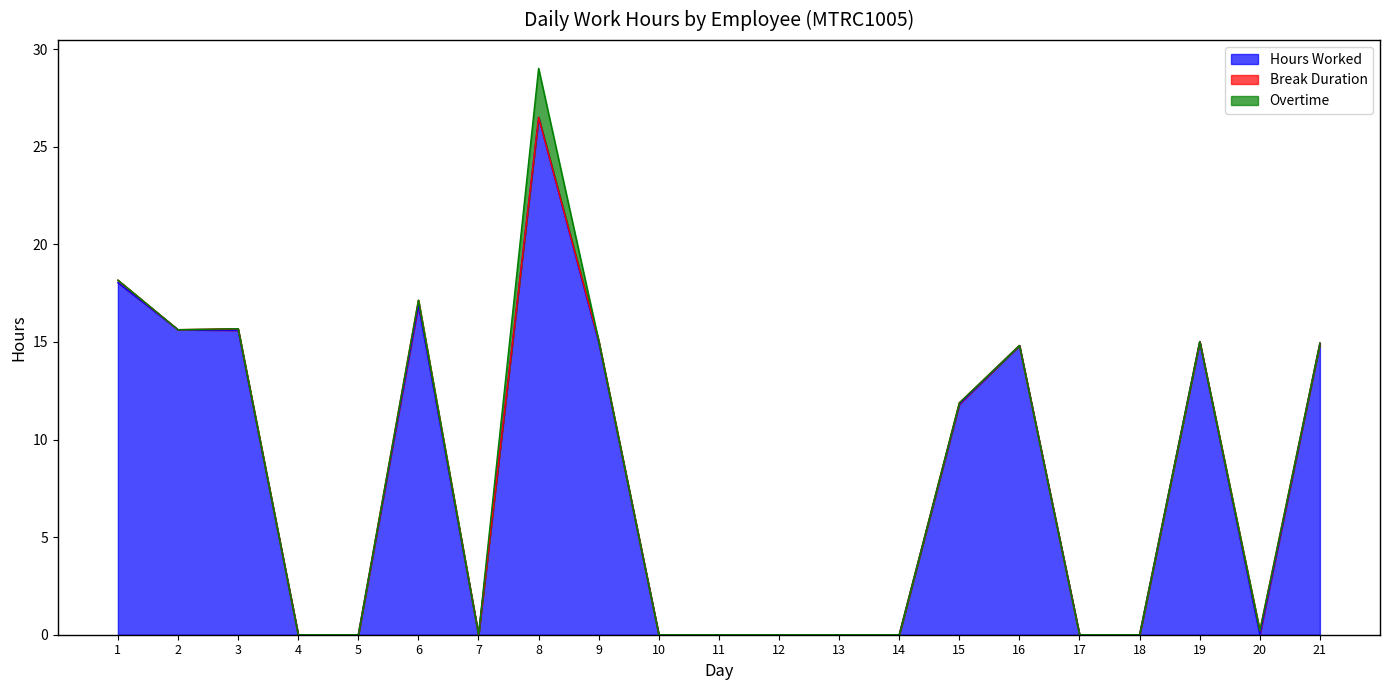

True or false: Overtime and Hours Worked intersect in this chart.

False